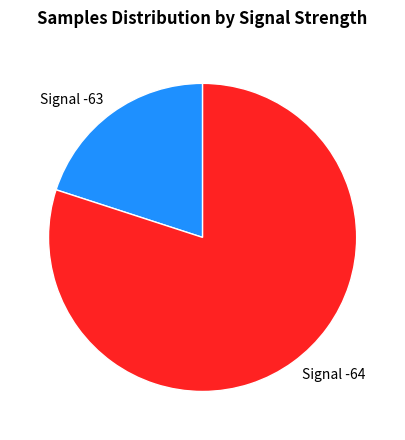

Does any single category account for the majority?

Yes